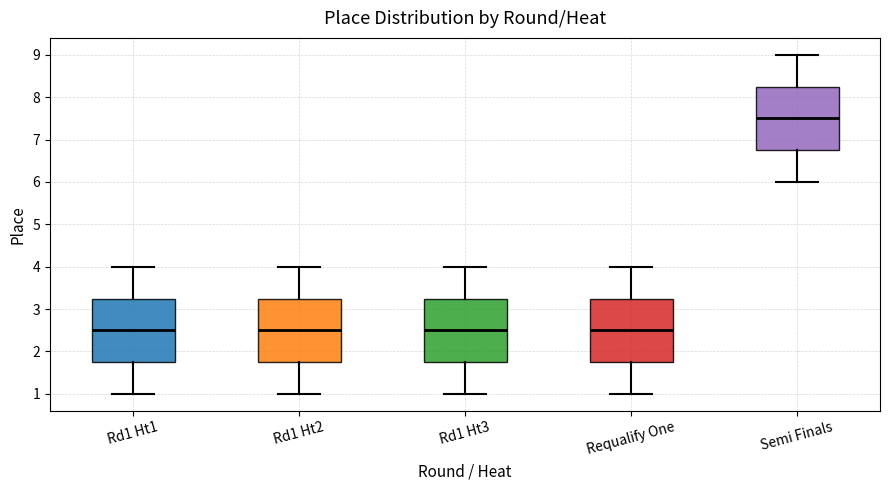

Reading left to right, read every box against the y-axis: the position of its median line, the range the box covers, and the ends of its whiskers. The values are not printed on the chart, so give them approximately, as read against the axis.

Rd1 Ht1: median 2.5, box 1.8 to 3.3, whiskers 1.0 to 4.0
Rd1 Ht2: median 2.5, box 1.8 to 3.3, whiskers 1.0 to 4.0
Rd1 Ht3: median 2.5, box 1.8 to 3.3, whiskers 1.0 to 4.0
Requalify One: median 2.5, box 1.8 to 3.3, whiskers 1.0 to 4.0
Semi Finals: median 7.5, box 6.8 to 8.3, whiskers 6.0 to 9.0